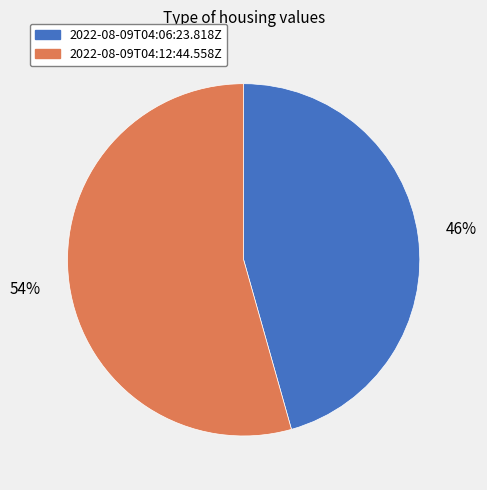

How many slices are in this pie chart?

2